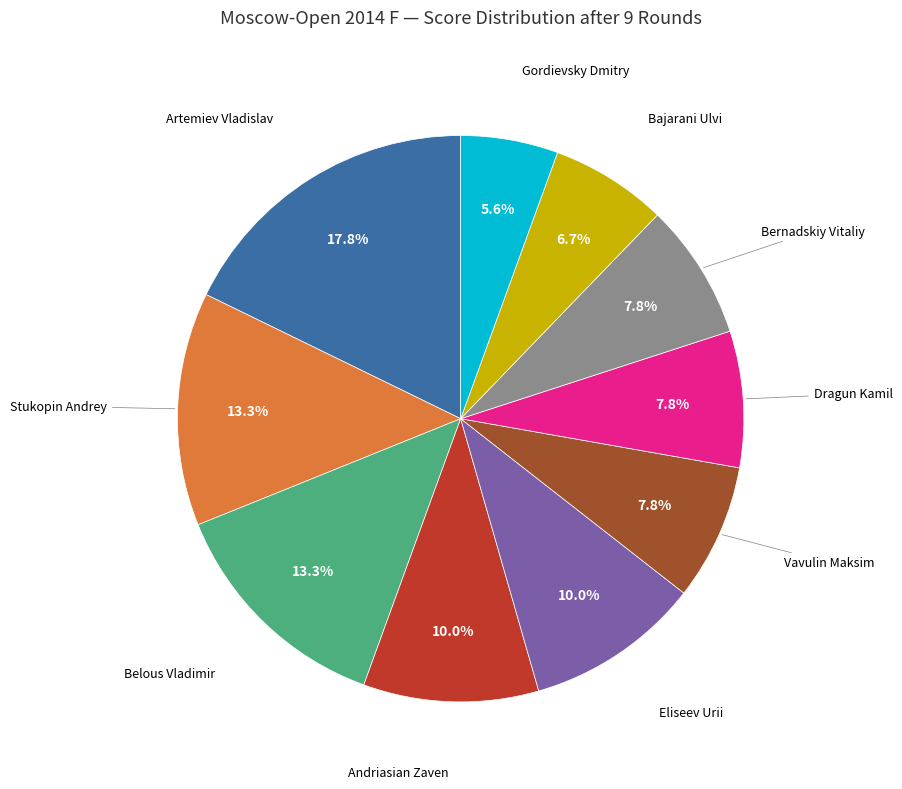

Is there a majority slice in this chart?

No